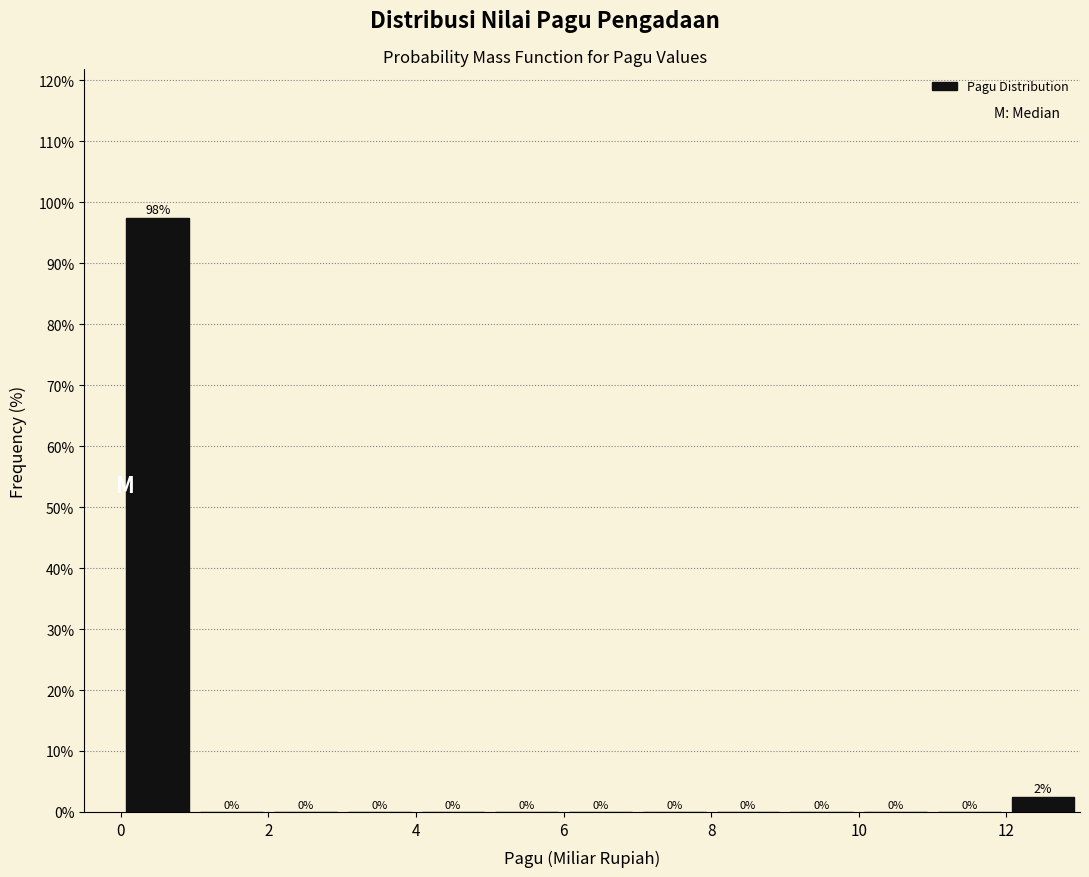

Over which range of the x-axis is the bar tallest?

0 to 1